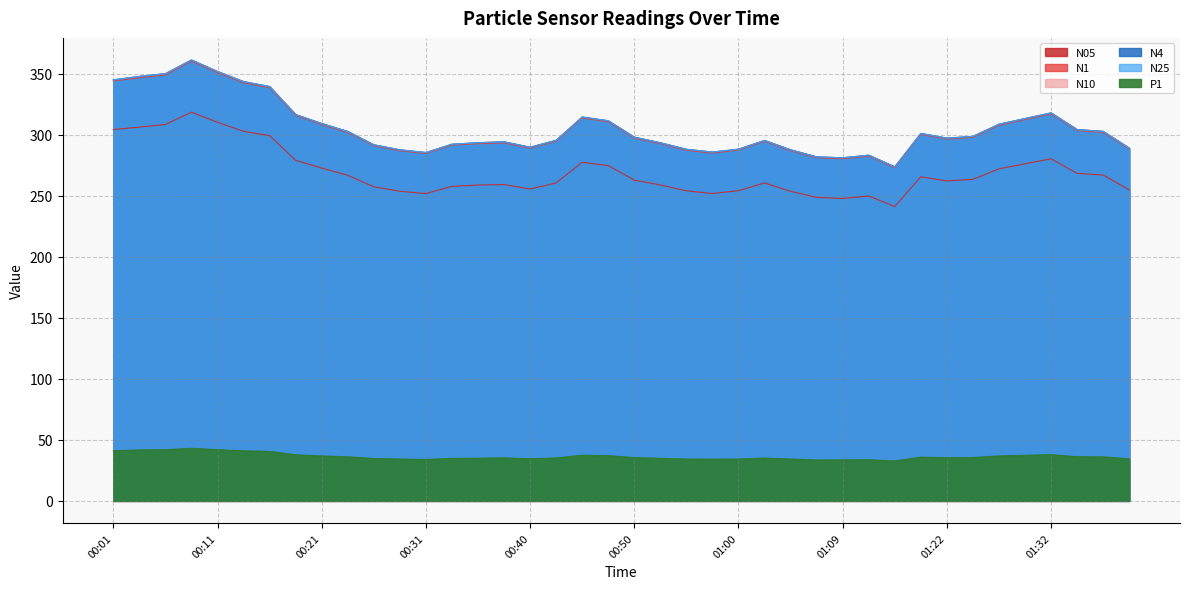

What is the value of the N10 point at the 19th from the left?

314.5